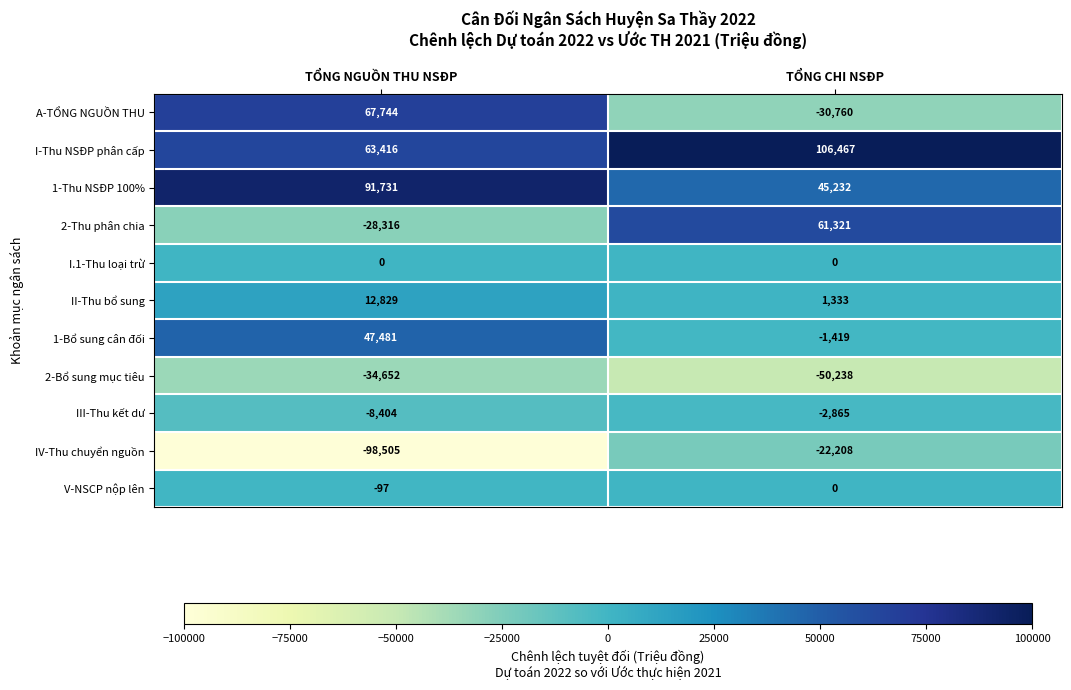

Between TỔNG NGUỒN THU NSĐP and TỔNG CHI NSĐP, which series saw the biggest shift?

A-TỔNG NGUỒN THU